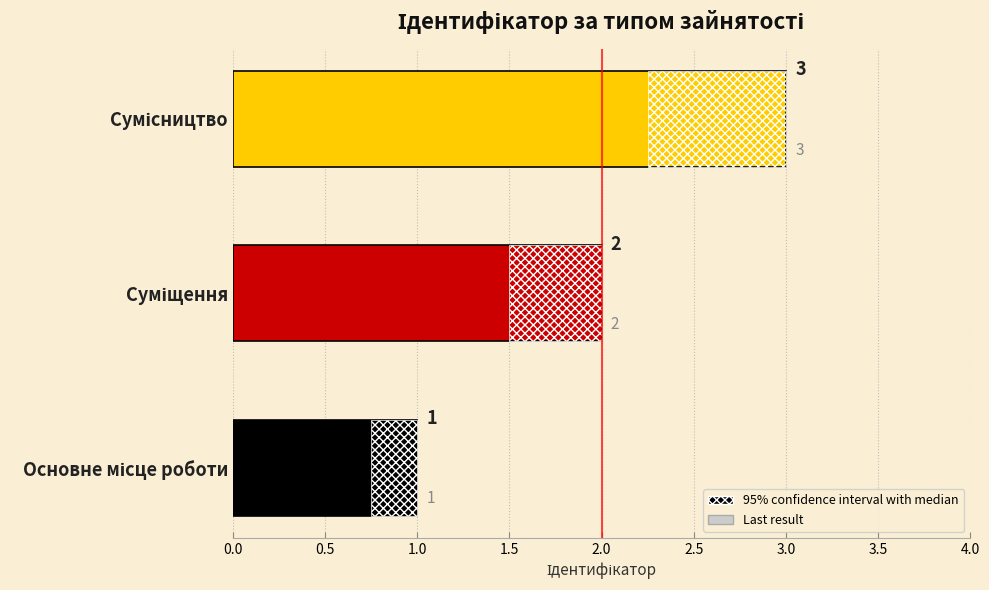

How many bars are there in total?

3